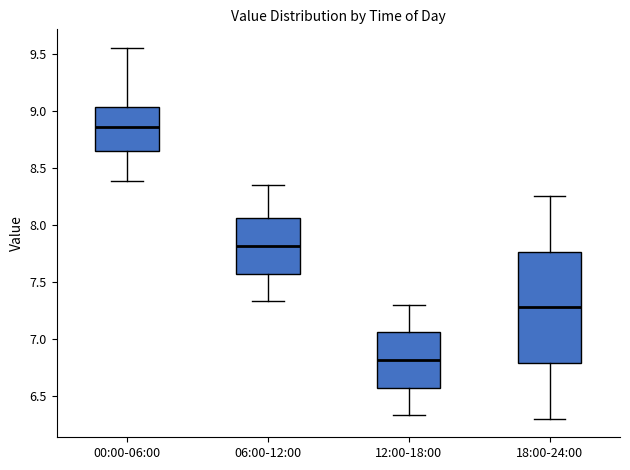

Which box has the highest median line?

00:00-06:00